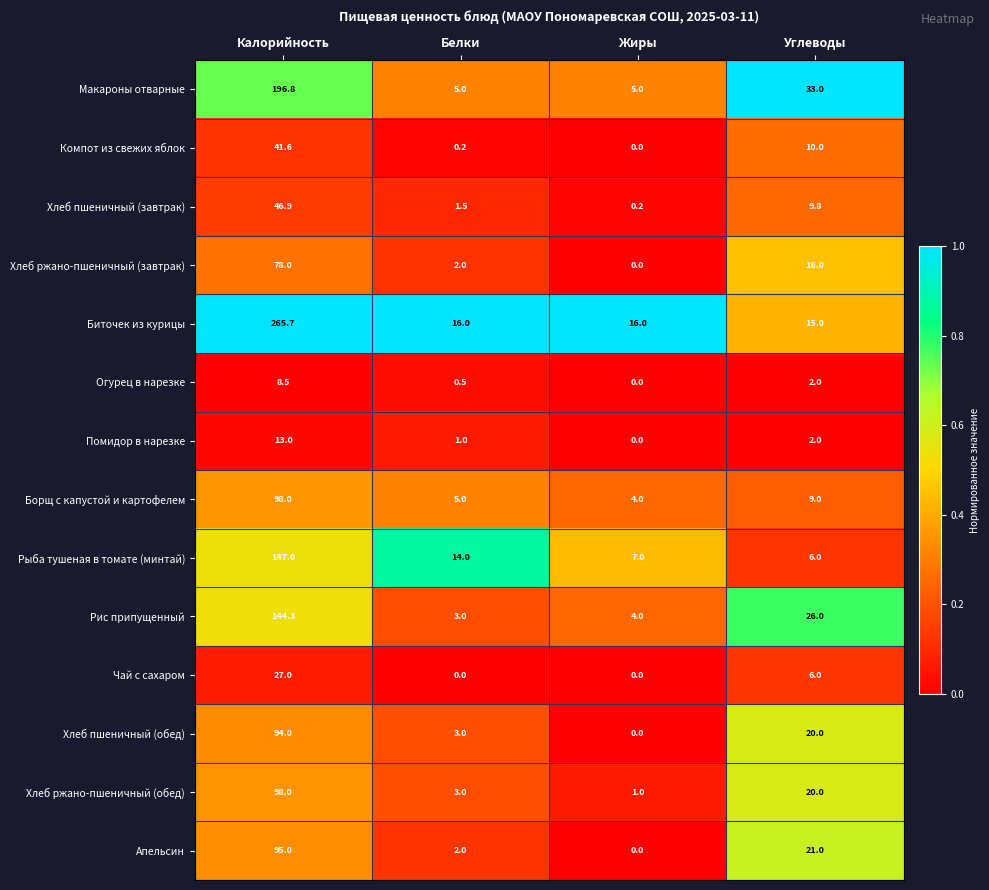

What is the difference between the highest and lowest values at Белки?

16.0